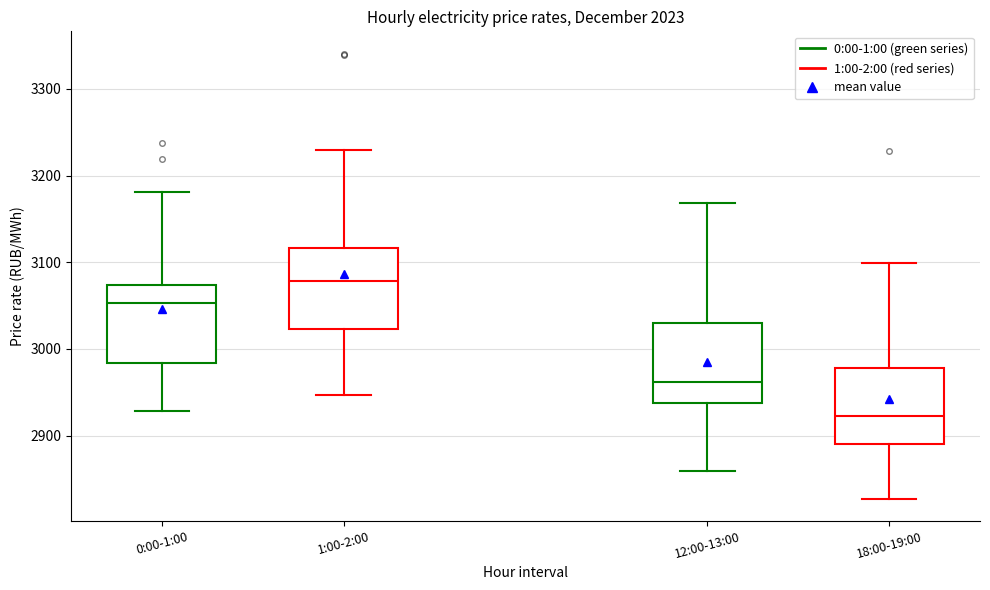

Reading left to right, transcribe this box plot: for each box, give where its median line is, the range the box spans, and where its two whiskers end, as read against the y-axis. The values are not printed on the chart, so give them approximately, as read against the axis.

0:00-1:00: median 3050, box 2980 to 3070, whiskers 2930 to 3180
1:00-2:00: median 3080, box 3020 to 3120, whiskers 2950 to 3230
12:00-13:00: median 2960, box 2940 to 3030, whiskers 2860 to 3170
18:00-19:00: median 2920, box 2890 to 2980, whiskers 2830 to 3100